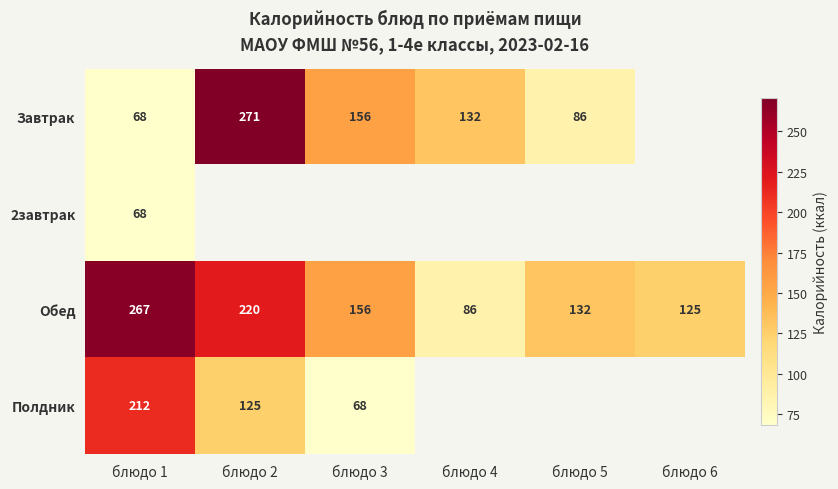

How many data points in Обед are less than 156?

3